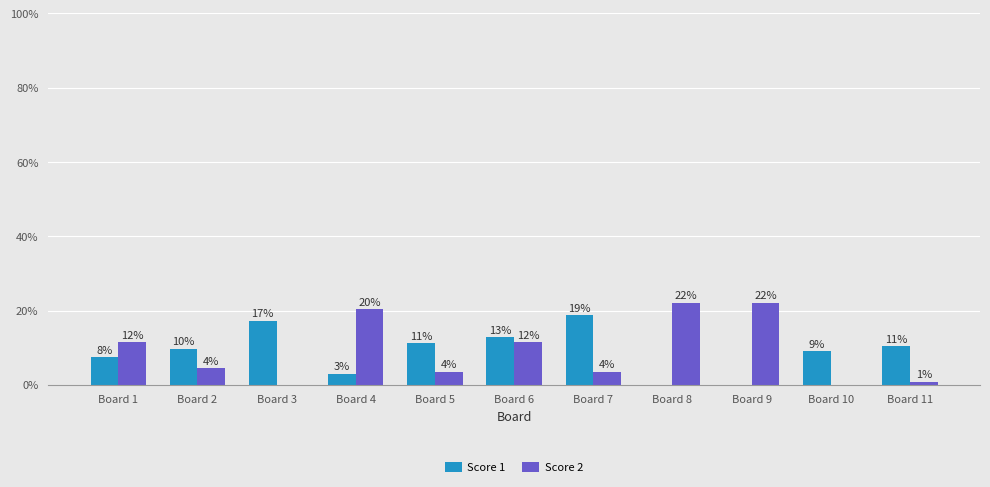

At which category is the sum across all series the highest?

Board 6